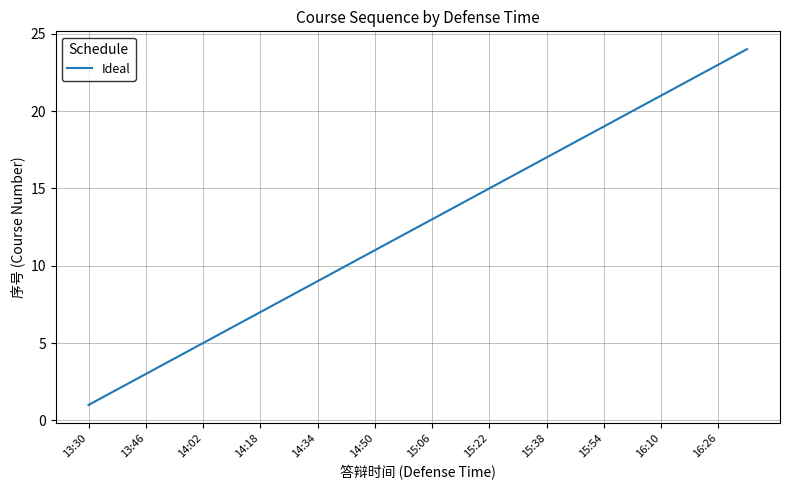

What is the greatest value displayed?

24